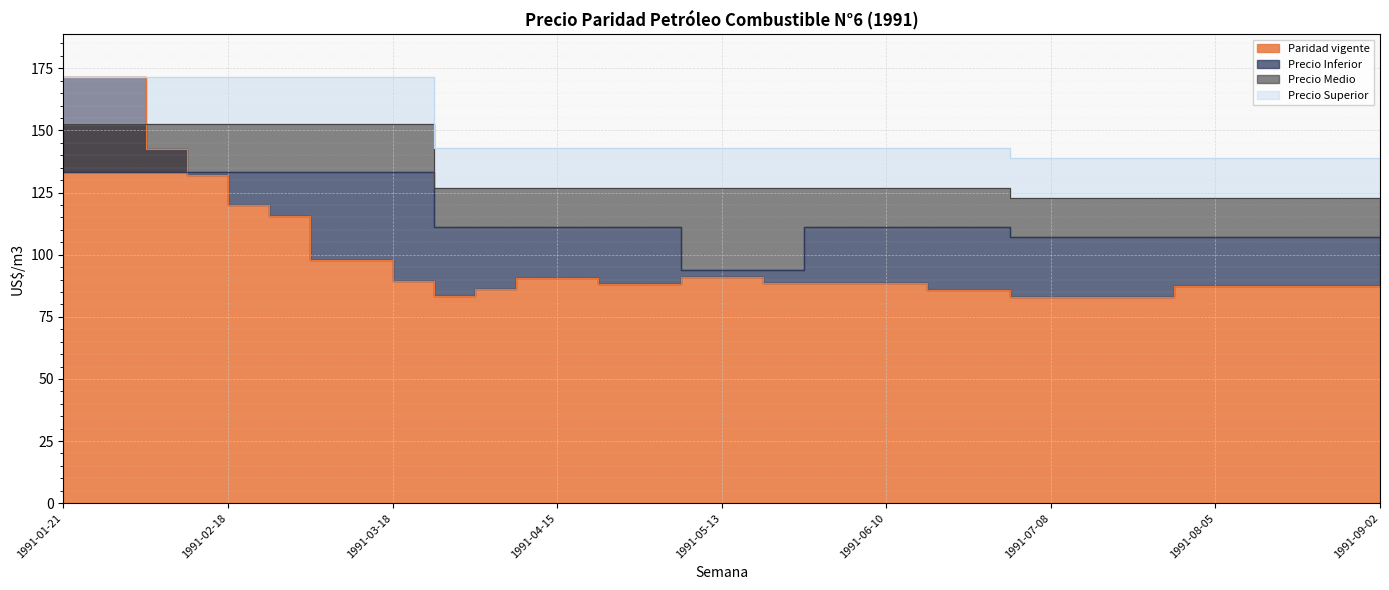

Which series changed the most between 1991-06-10 and 1991-08-05?

Precio Inferior